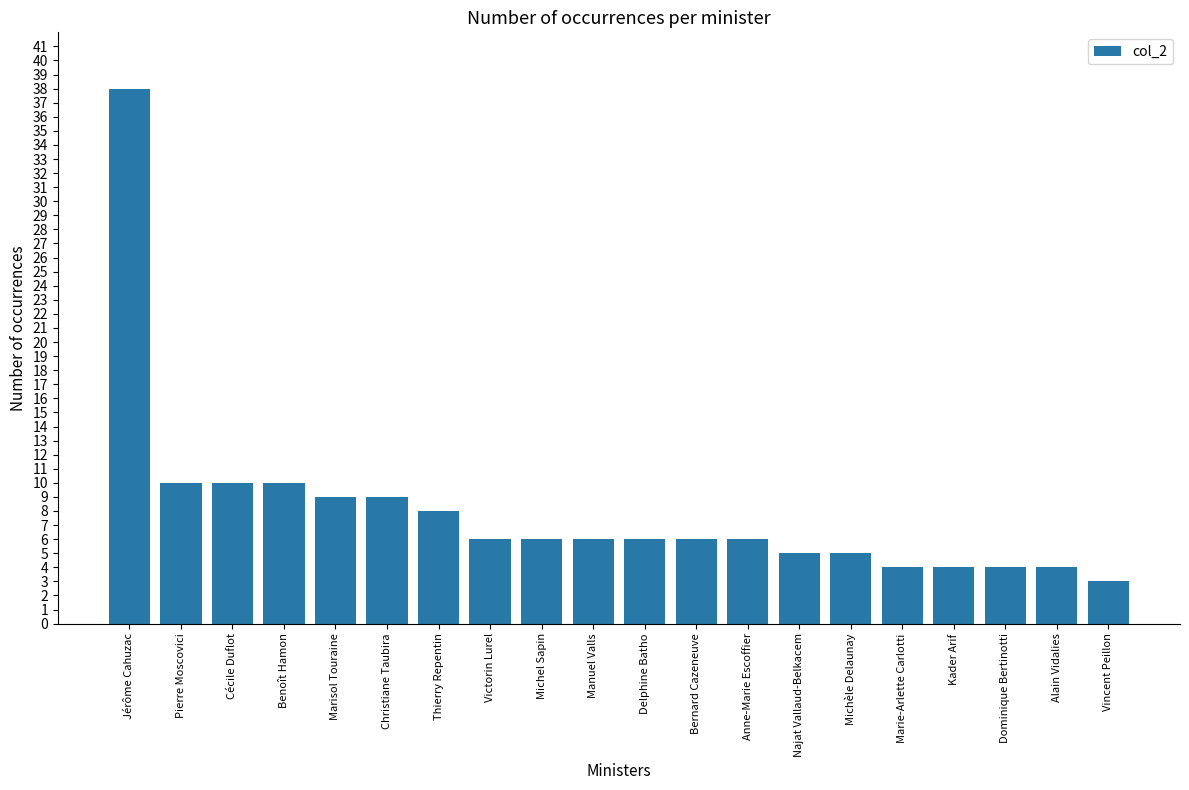

The chart shows a value of 14 at Christiane Taubira. True or false?

False